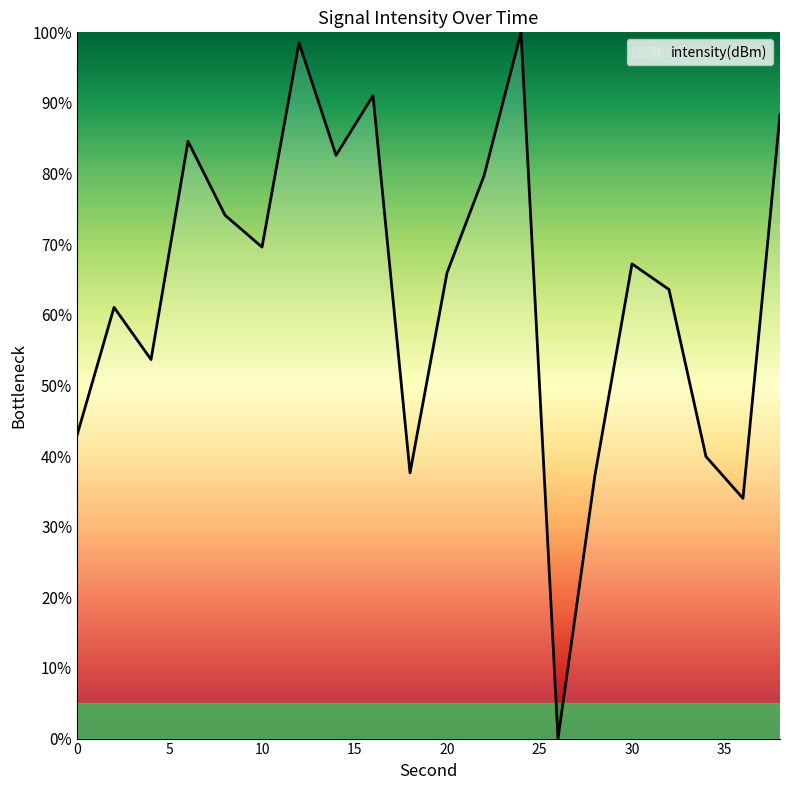

What is the sum of all values?

1271.8